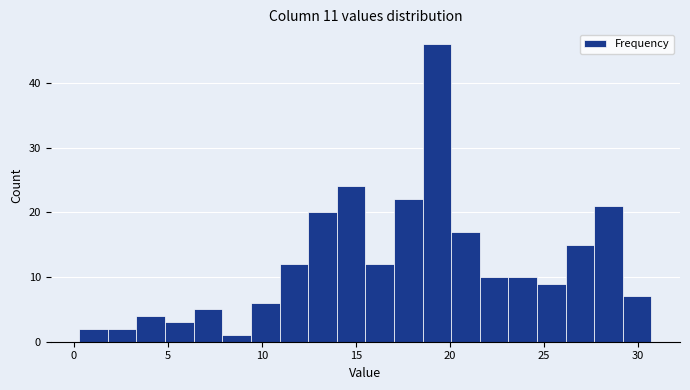

Around what value on the x-axis is the tallest bar? Give the approximate position of its centre, as read against the axis.

19.5